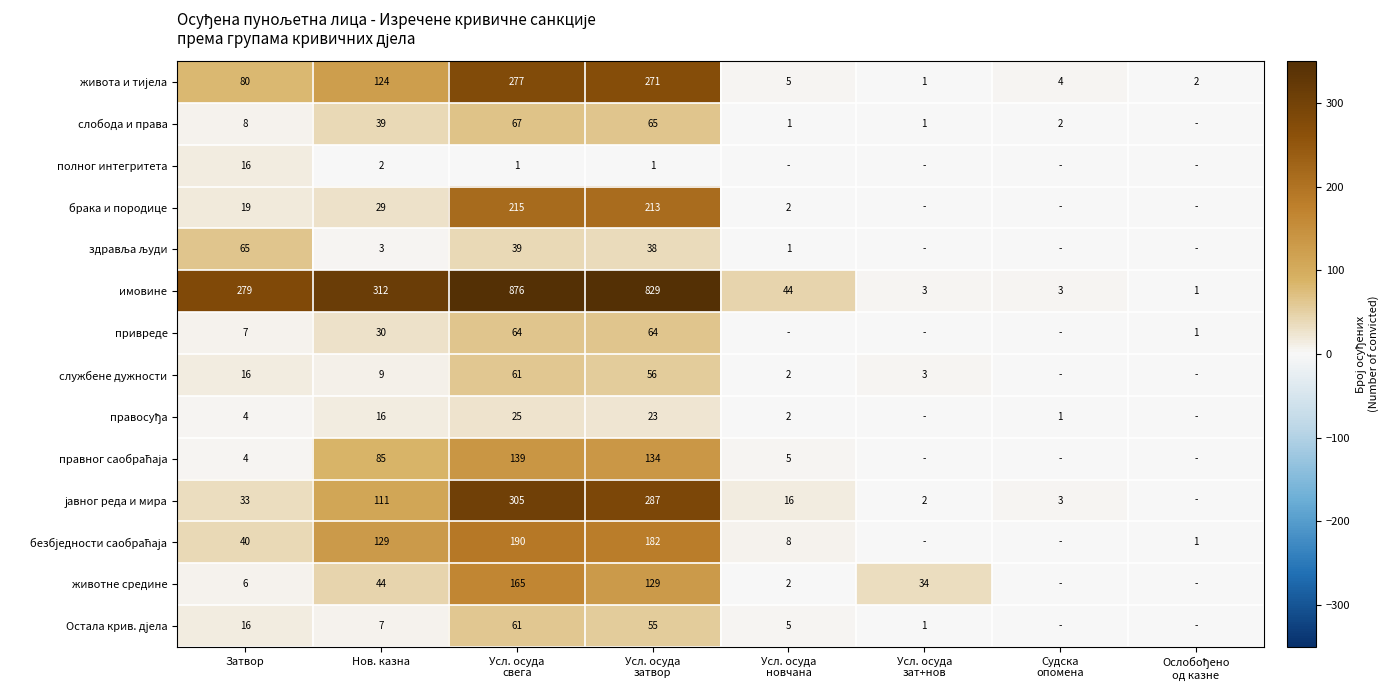

Where is имовине nearest to the value 438?

Нов. казна